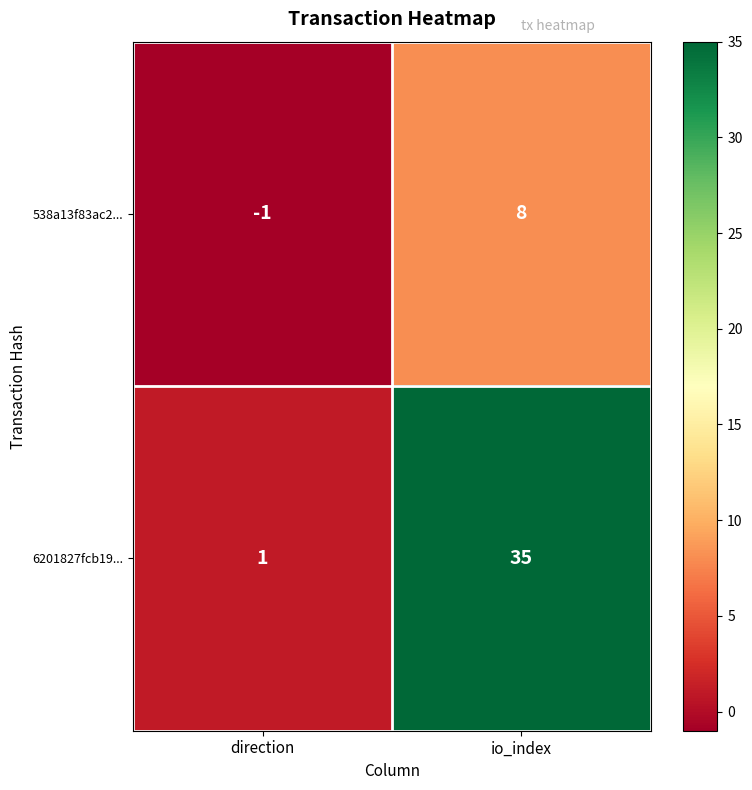

Reading left to right, transcribe all the data shown in this chart.

538a13f83ac2...: -1	8
6201827fcb19...: 1	35